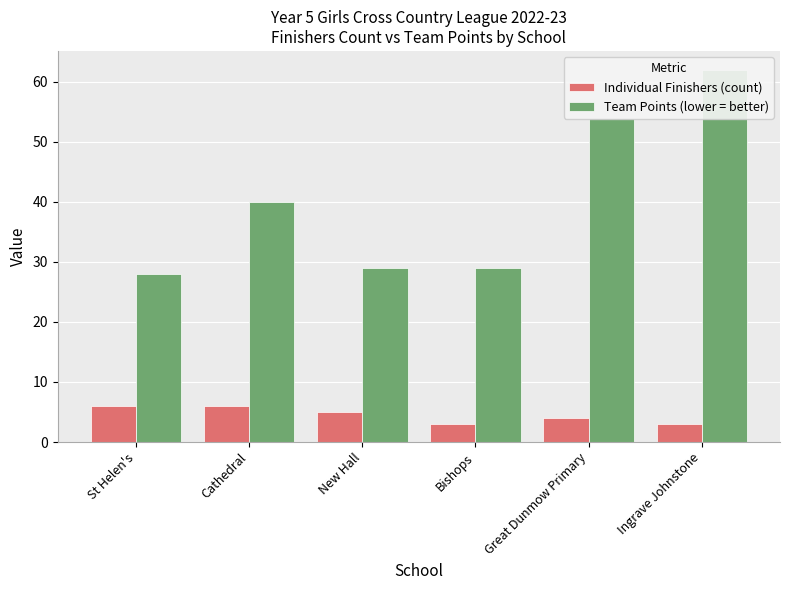

Reading left to right, list all the values displayed in this chart.

Individual Finishers (count): 6	6	5	3	4	3
Team Points (lower = better): 28	40	29	29	54	62